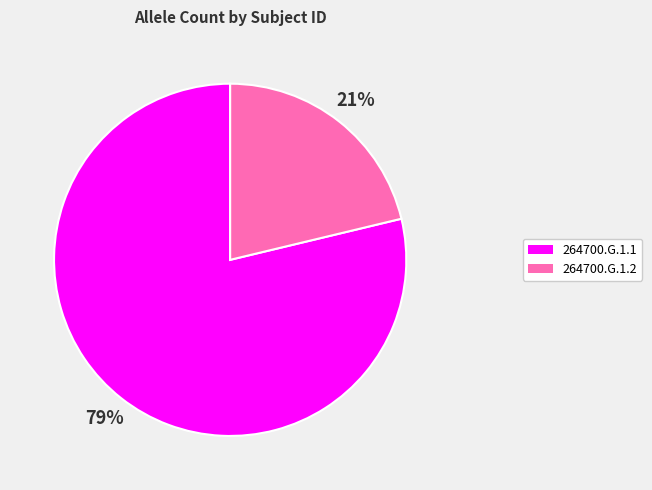

Which slice is the largest?

264700.G.1.1